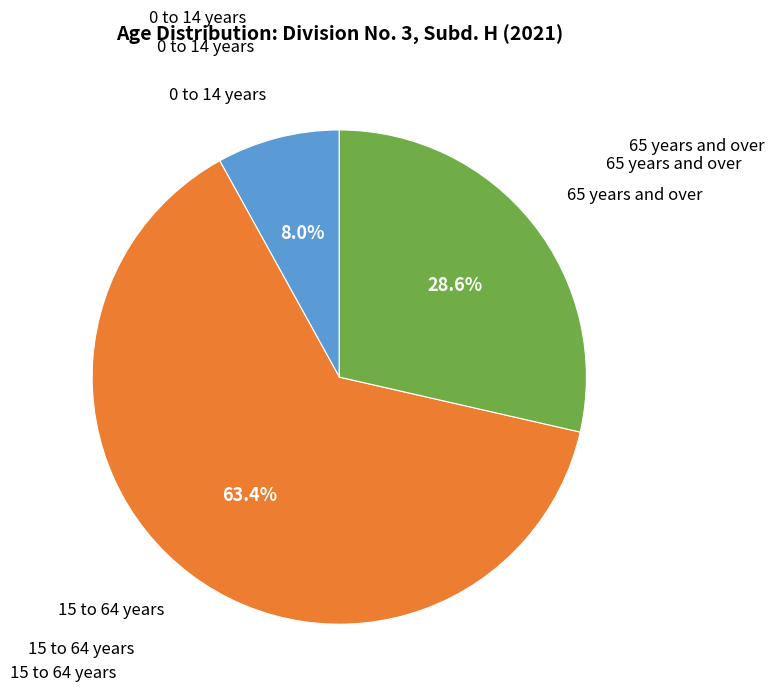

Count the number of slices in the pie.

3